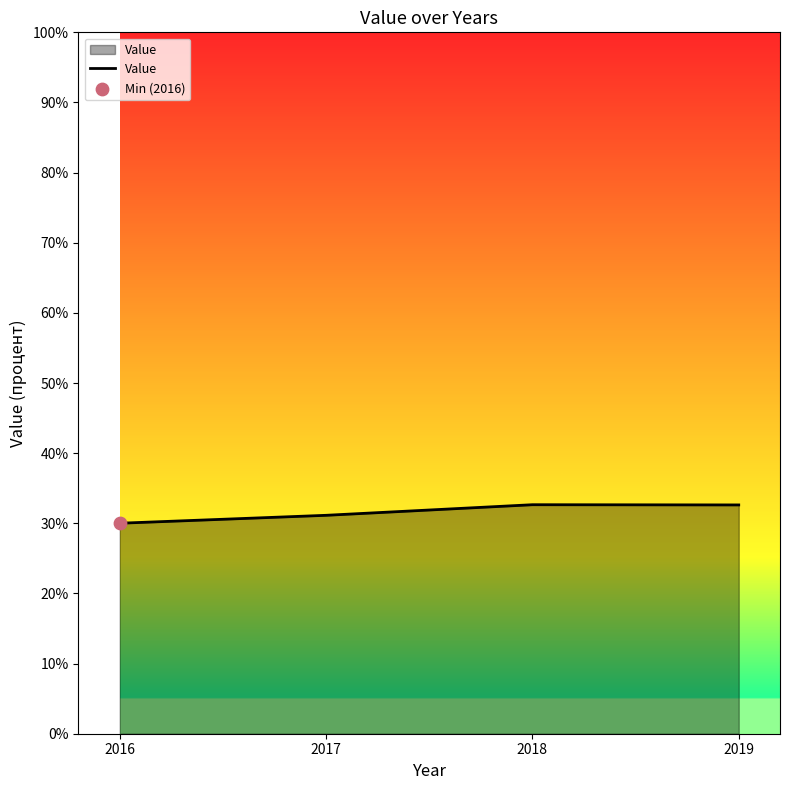

Between 2018 and 2016, which is larger?

2018